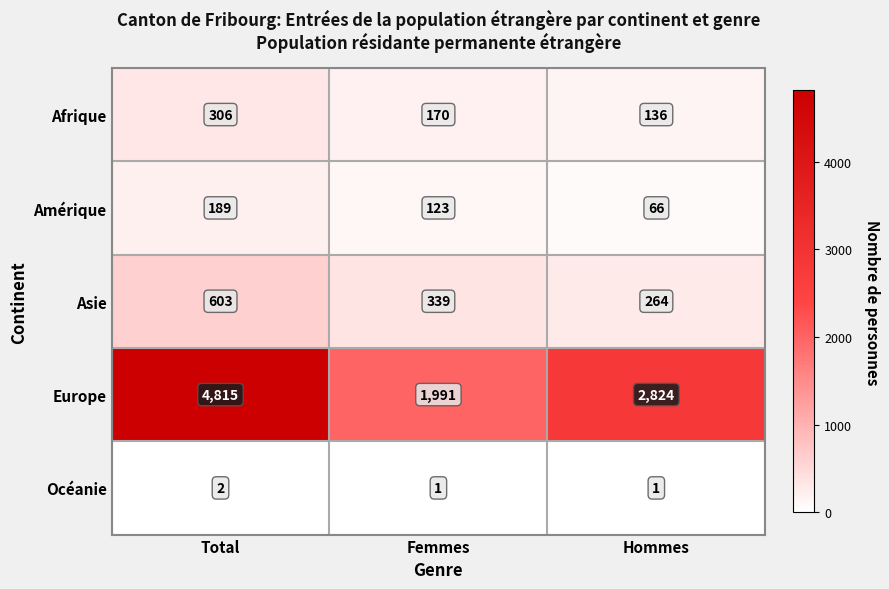

Reading left to right, transcribe all the data shown in this chart.

Afrique: Total=306	Femmes=170	Hommes=136
Amérique: Total=189	Femmes=123	Hommes=66
Asie: Total=603	Femmes=339	Hommes=264
Europe: Total=4815	Femmes=1991	Hommes=2824
Océanie: Total=2	Femmes=1	Hommes=1